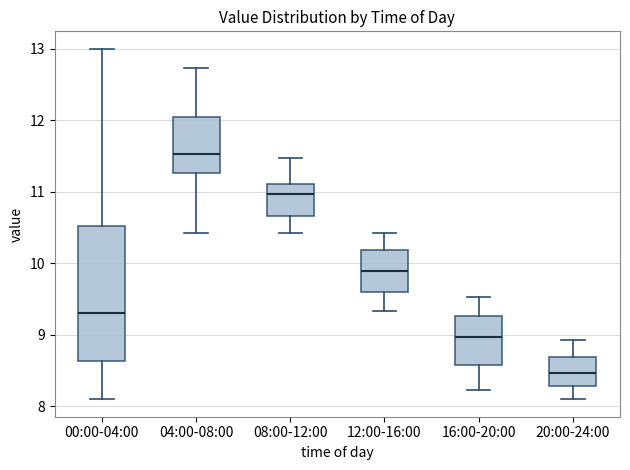

Which box's median line is the highest?

04:00-08:00